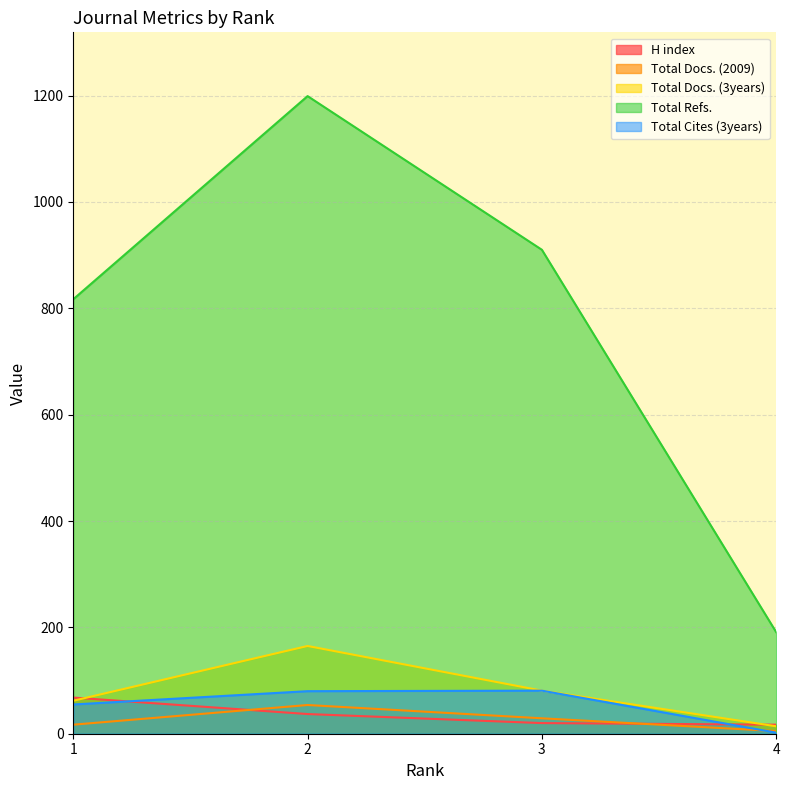

Count the Total Docs. (3years) values in the range 62 to 165.

3